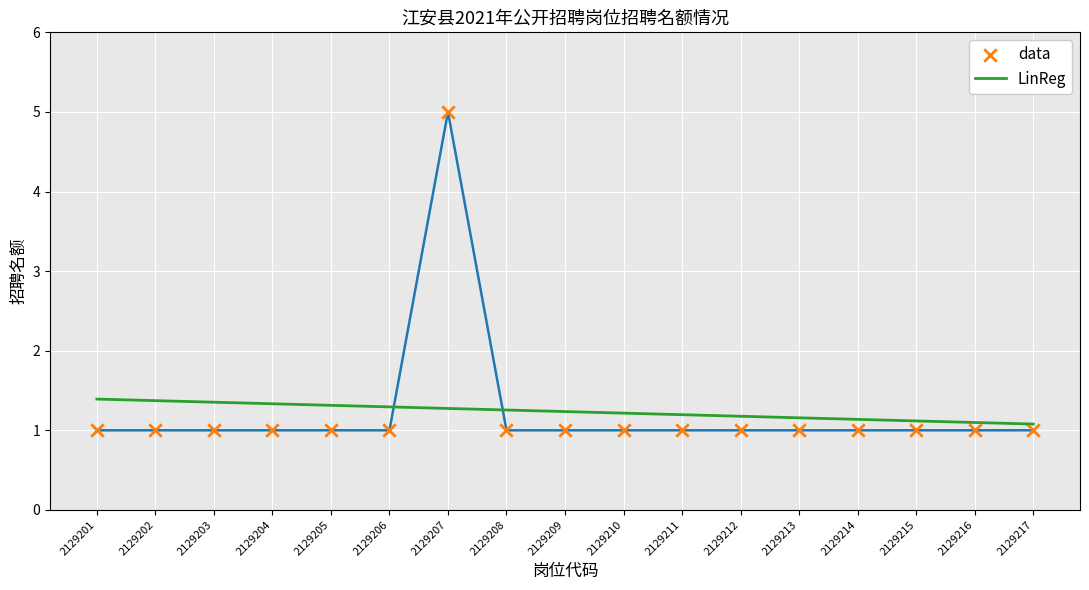

Is the value of LinReg at 2129212 greater than the value of data at 2129211?

Yes